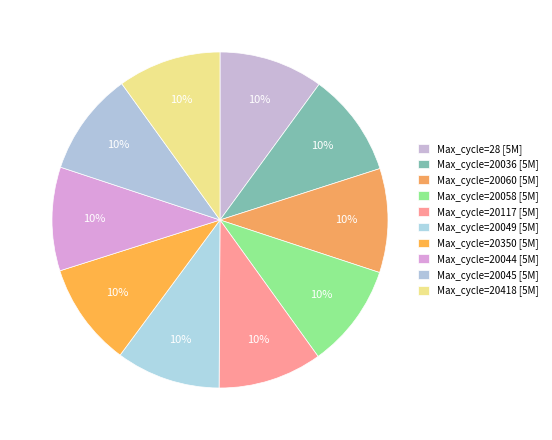

Which category has the biggest portion of the pie?

20049